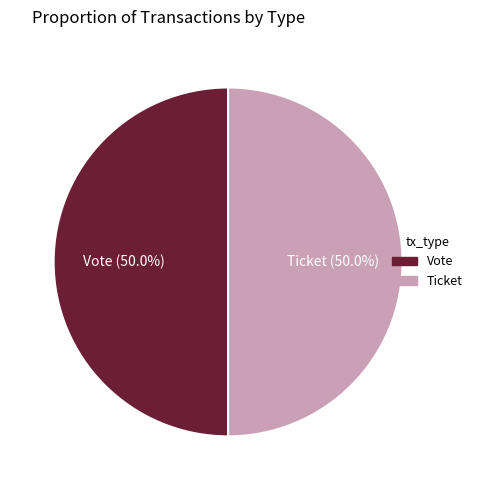

What percentage is NOT represented by Ticket?

50.0%